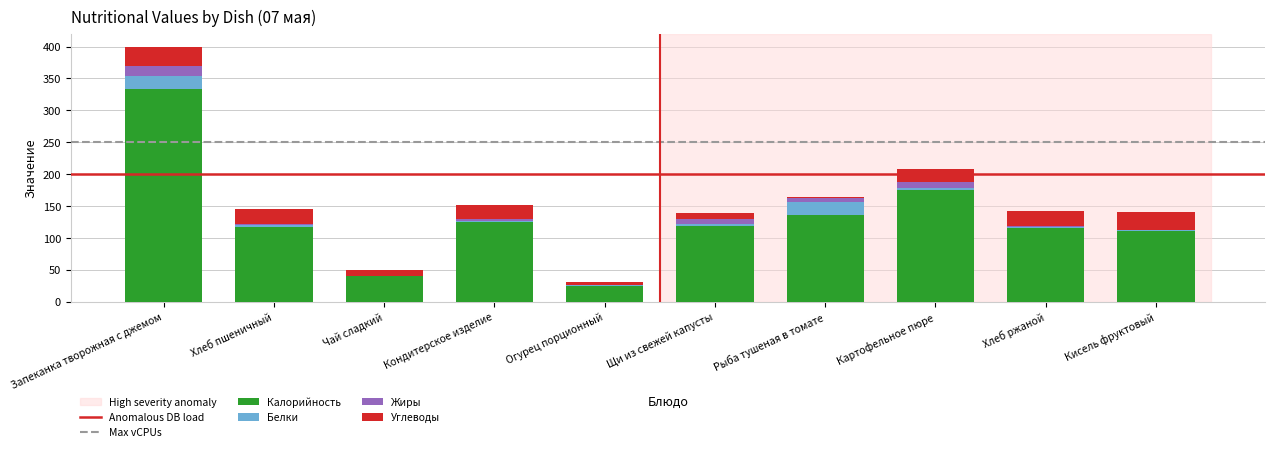

At which category is the sum across all series the highest?

Запеканка творожная с джемом